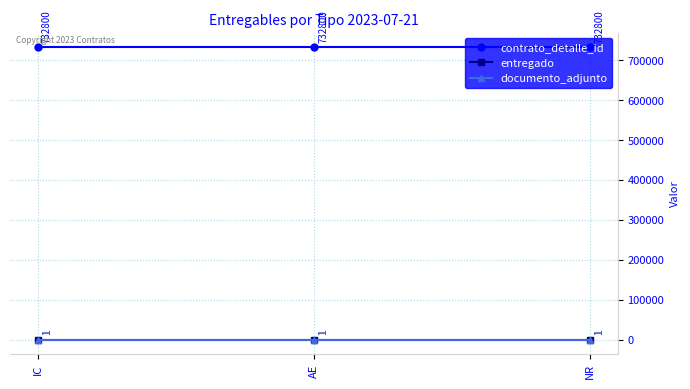

Reading left to right, what are all the values shown in this chart?

contrato_detalle_id: IC=732800	AE=732800	NR=732800
entregado: IC=1	AE=1	NR=1
documento_adjunto: IC=1	AE=1	NR=1